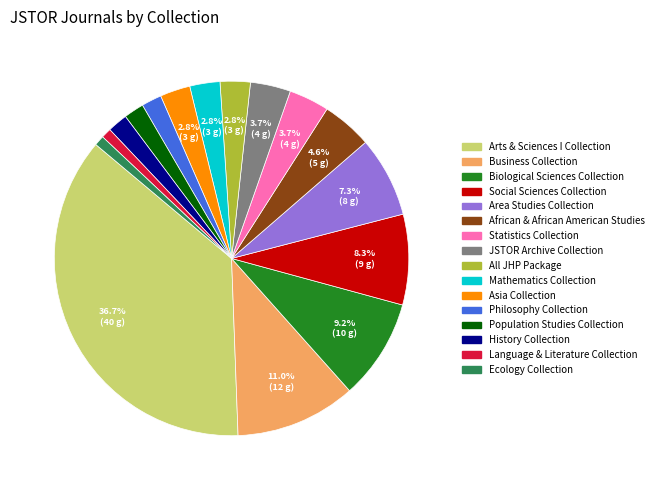

The Mathematics Collection slice represents 3% of the pie. True or false?

True